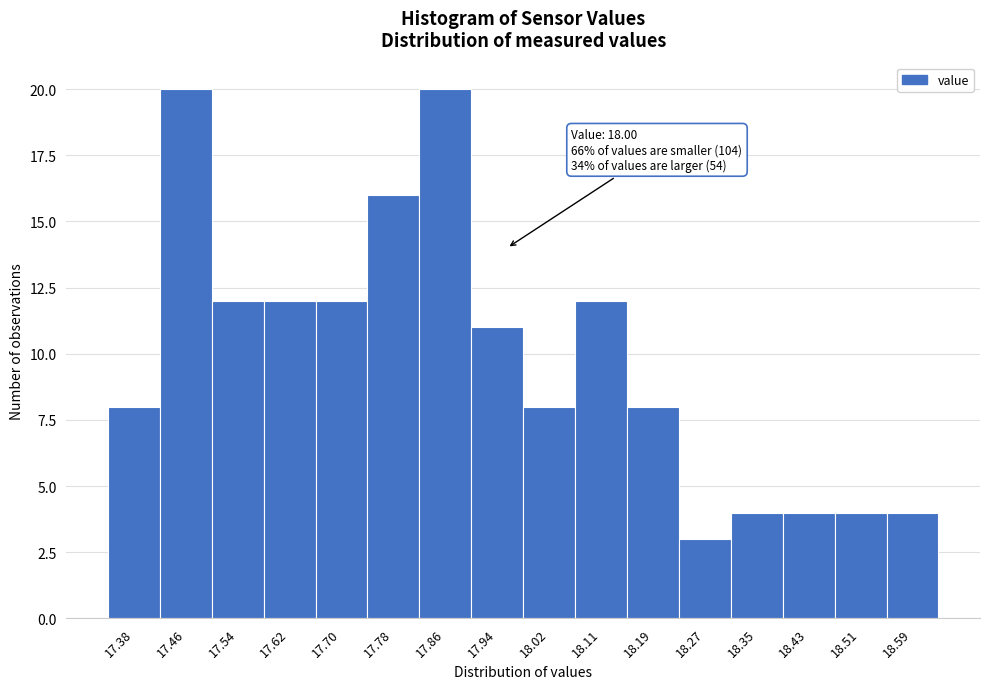

Reading left to right, transcribe all the data shown in this chart.

8	20	12	12	12	16	20	11	8	12	8	3	4	4	4	4